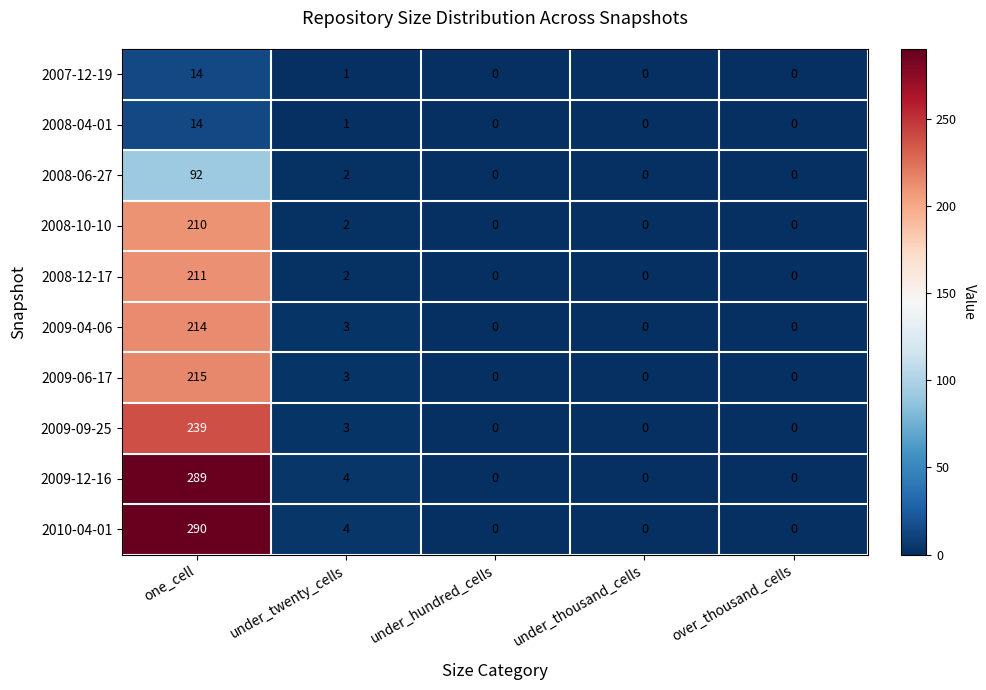

The value of 2008-06-27 at over_thousand_cells is -28. True or false?

False